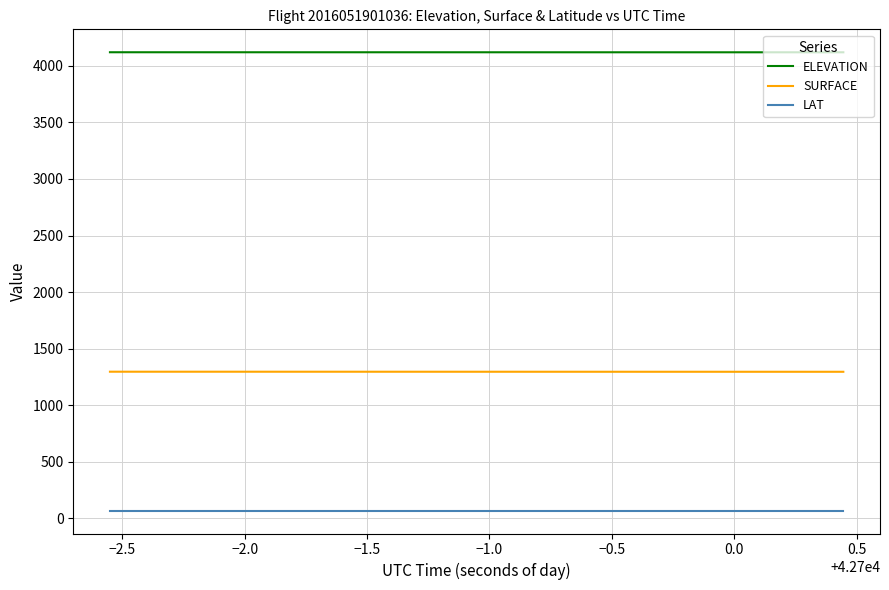

How many categories are shown in the chart?

39